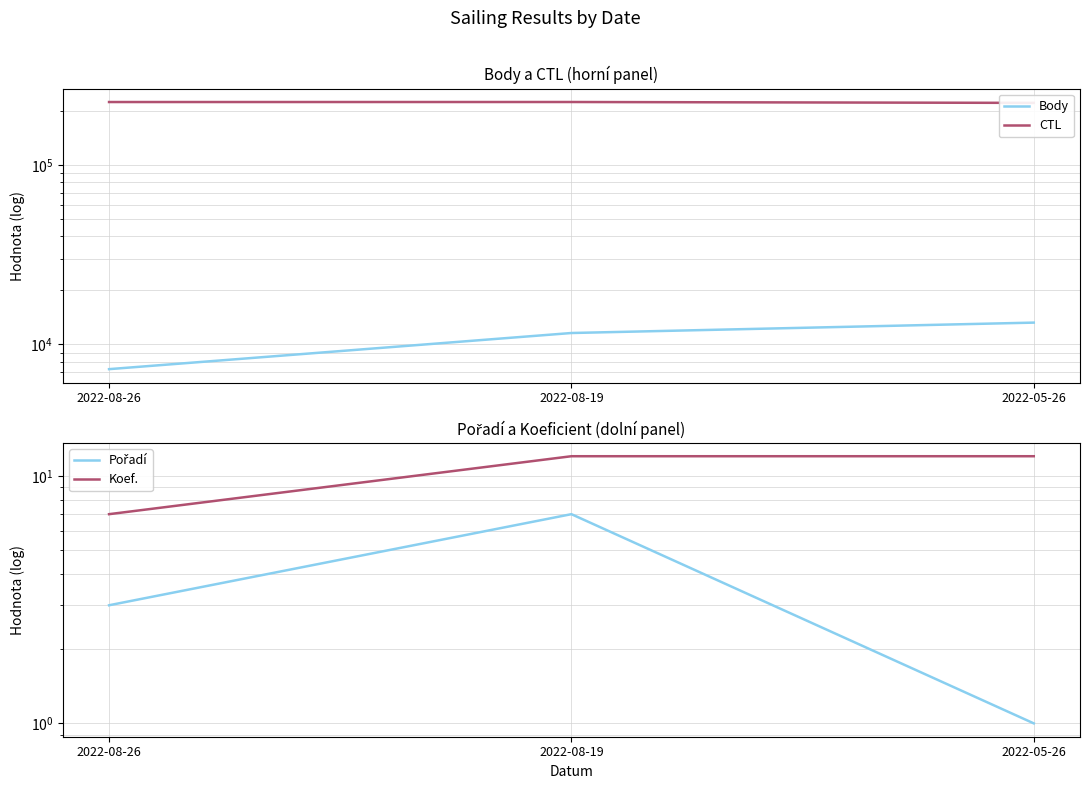

What is the difference between the second highest and minimum values in the Pořadí series?

2